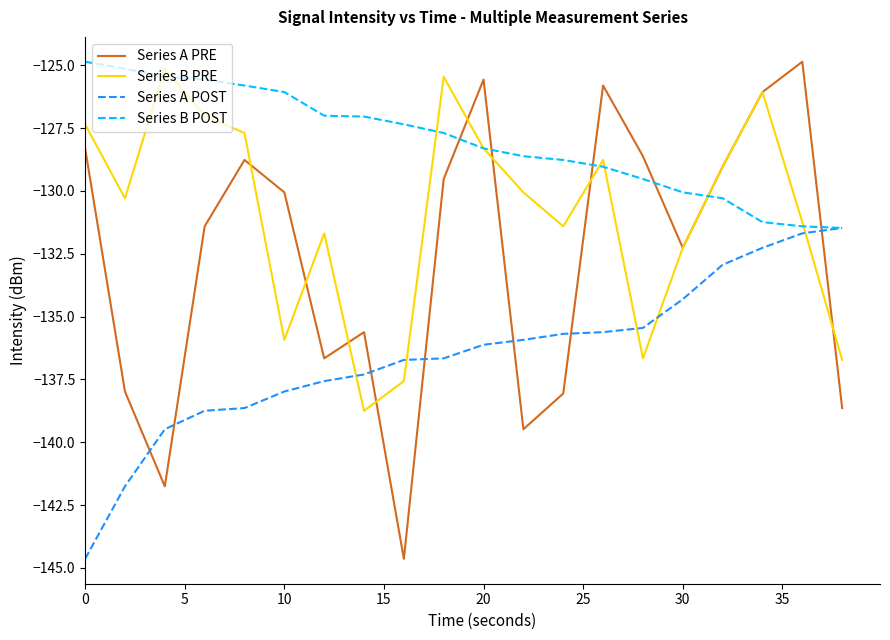

How many times do Series A PRE and Series B POST cross each other?

6